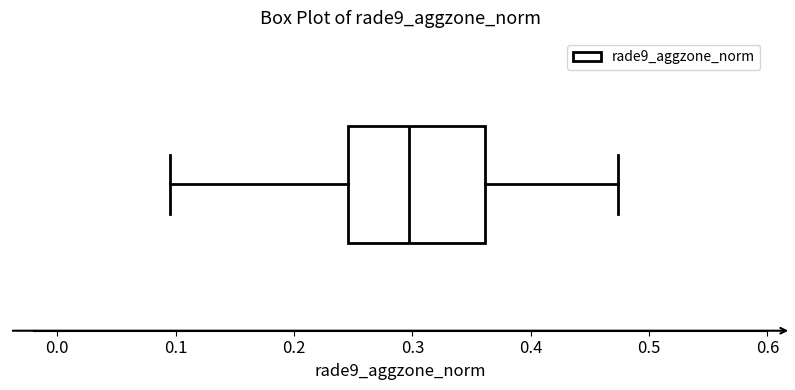

Transcribe this box plot: give where the median line is, the range the box spans, and where the two whiskers end, as read against the x-axis. The values are not printed on the chart, so give them approximately, as read against the axis.

median 0.30, box 0.25 to 0.36, whiskers 0.10 to 0.47